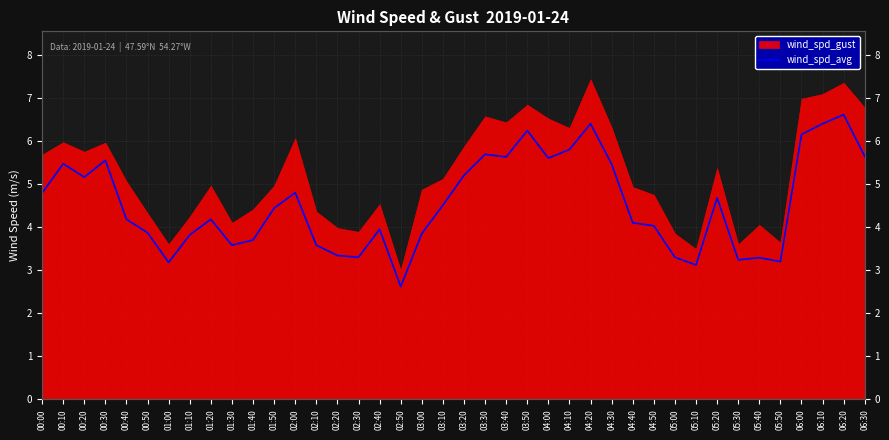

Reading left to right, list all the values displayed in this chart.

4.8	5.5	5.2	5.5	4.2	3.9	3.2	3.8	4.2	3.6	3.7	4.4	4.8	3.6	3.3	3.3	4.0	2.6	3.9	4.5	5.2	5.7	5.6	6.2	5.6	5.8	6.4	5.5	4.1	4.0	3.3	3.1	4.7	3.2	3.3	3.2	6.2	6.4	6.6	5.6